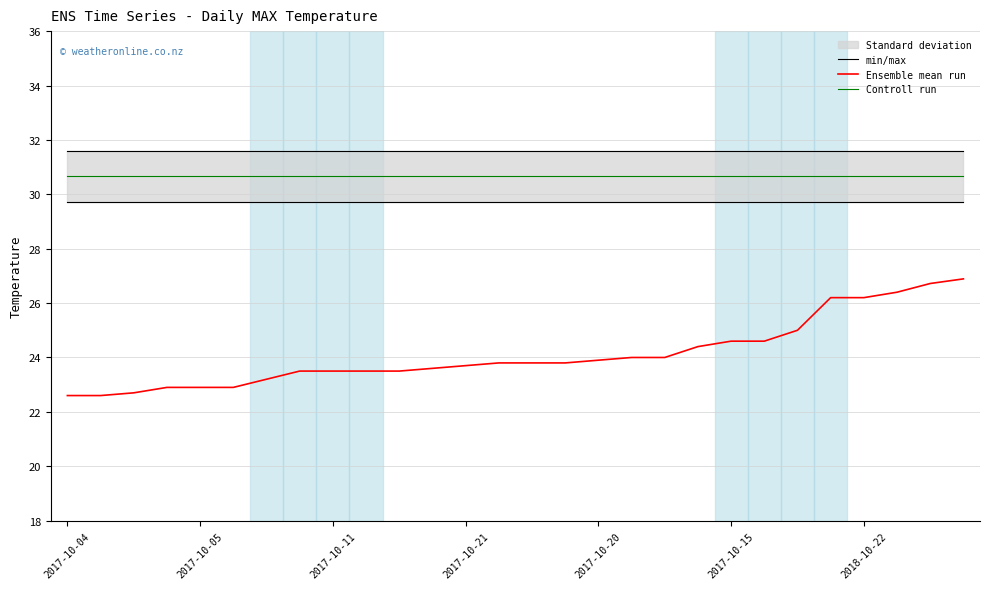

Which series has the widest spread of values?

Ensemble mean run